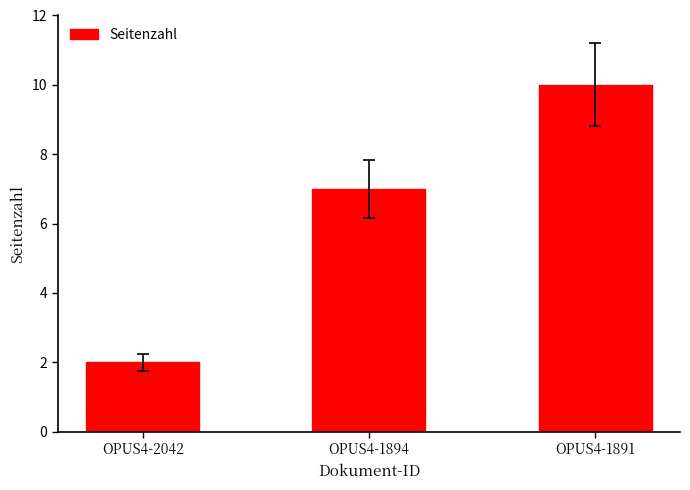

What is the change in value from OPUS4-1894 to OPUS4-1891?

+3